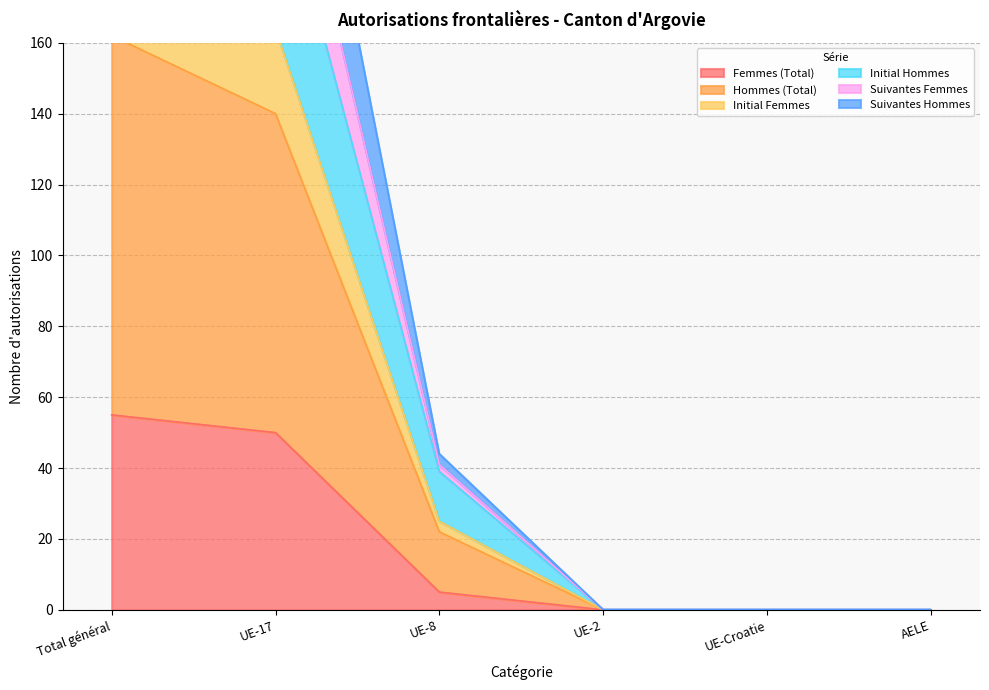

List the labels in order of Hommes (Total) value, largest first.

Total général, UE-17, UE-8, UE-2, UE-Croatie, AELE